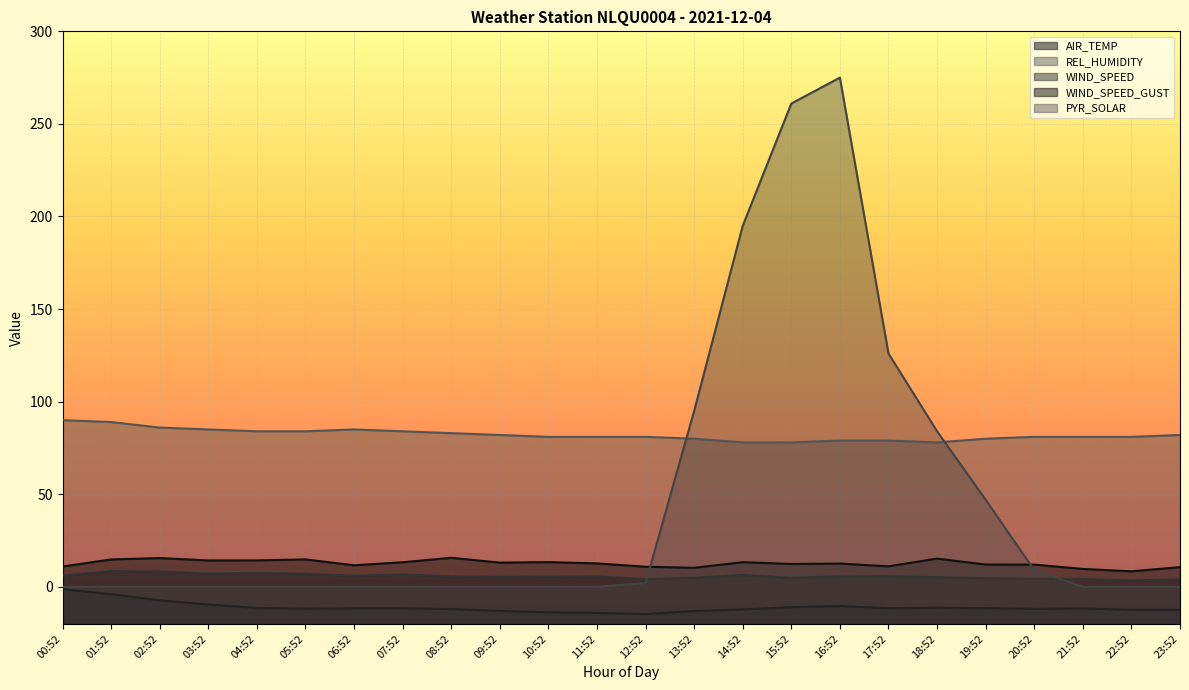

True or false: REL_HUMIDITY has more than 2 points higher than both neighbors.

False